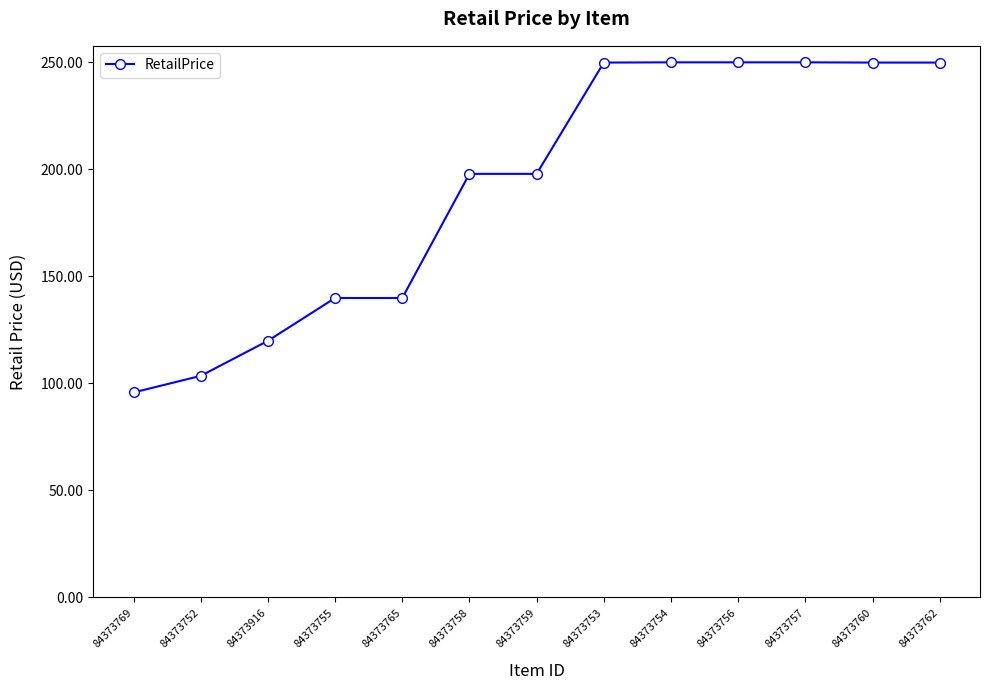

The value at 84373769 is 95.8. True or false?

True